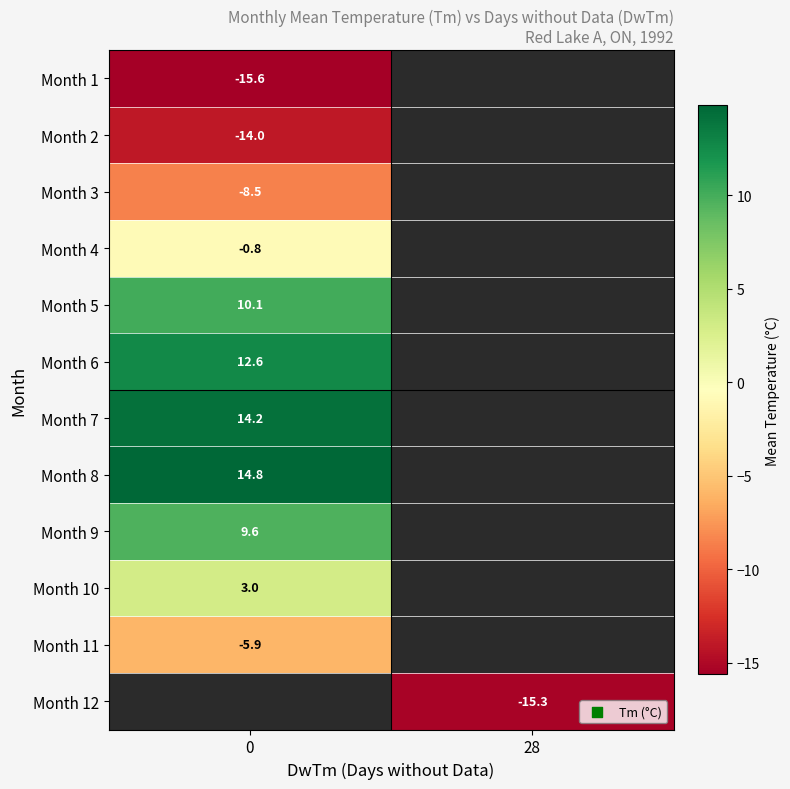

Which has a higher value, 0 or 28?

28